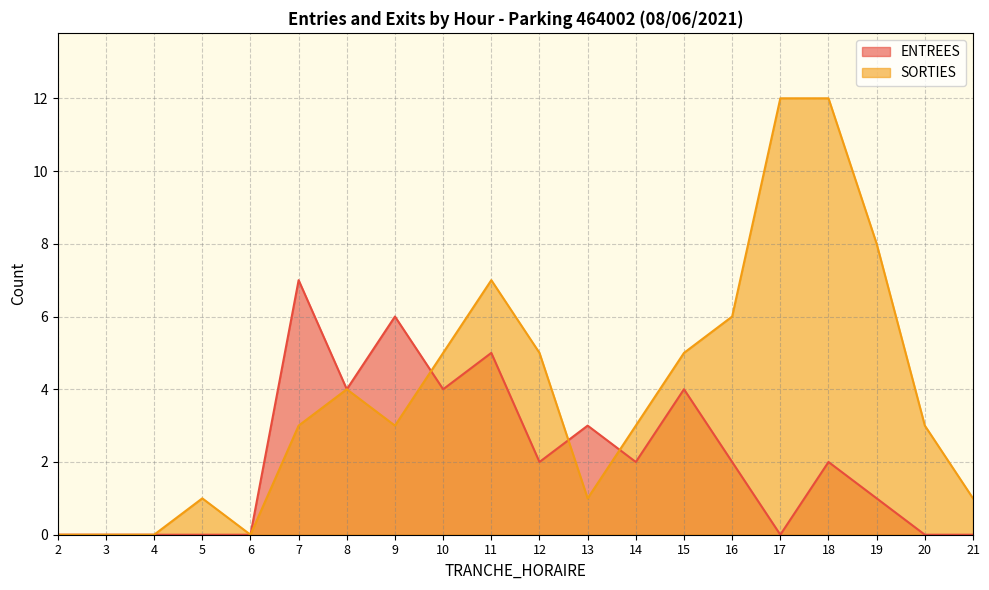

Where do ENTREES and SORTIES first cross each other?

9 and 10